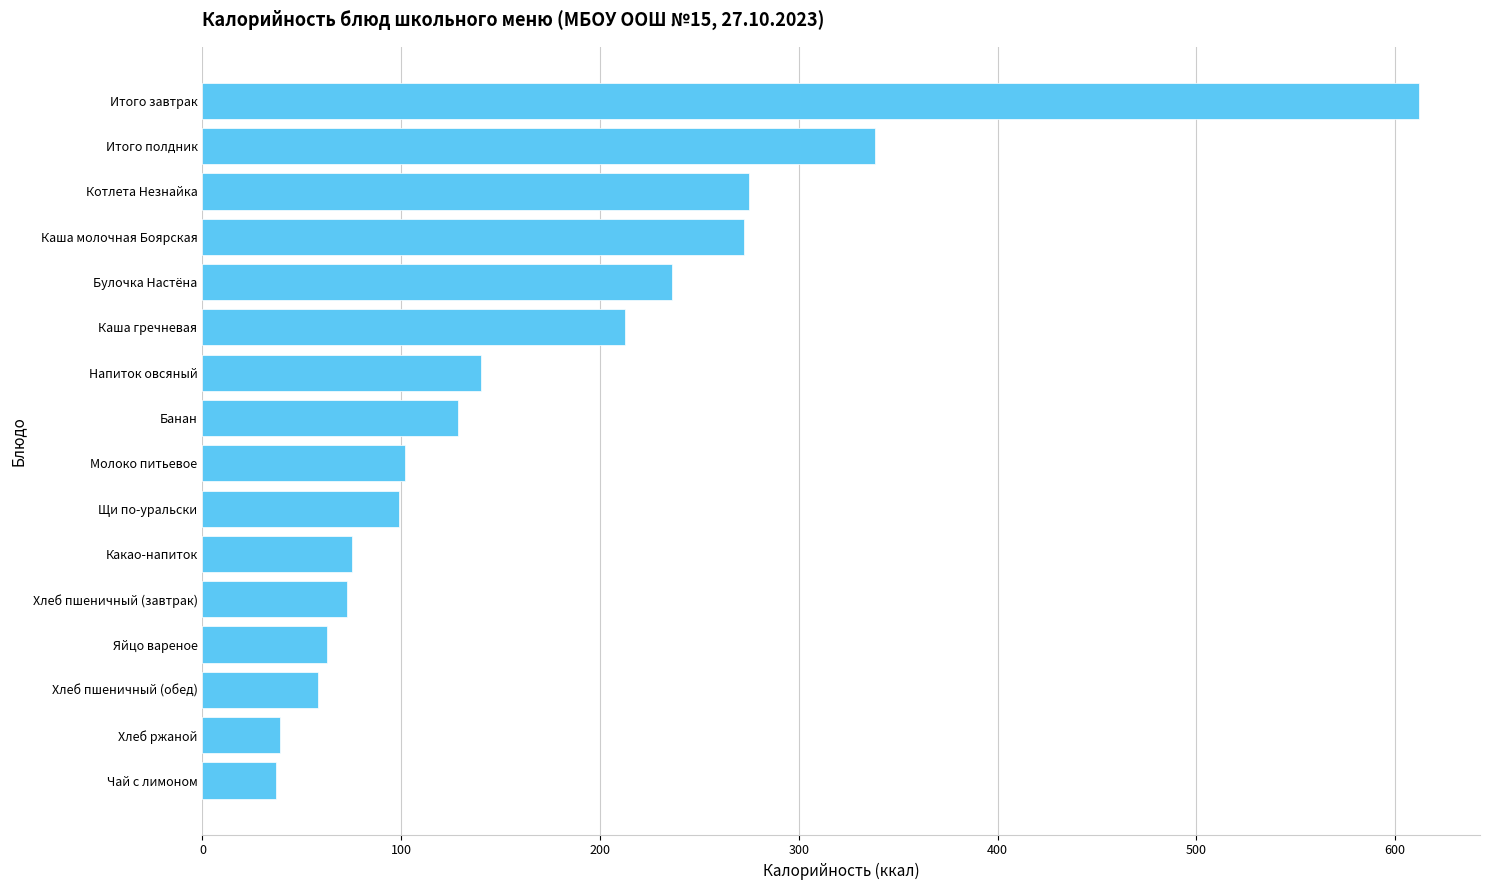

Between Банан and Итого завтрак, which is larger?

Итого завтрак